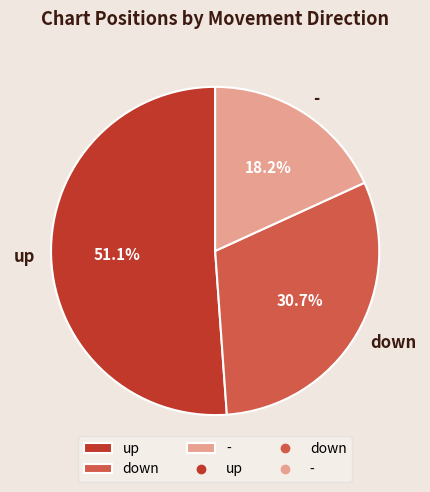

Between - and down, which is larger?

down